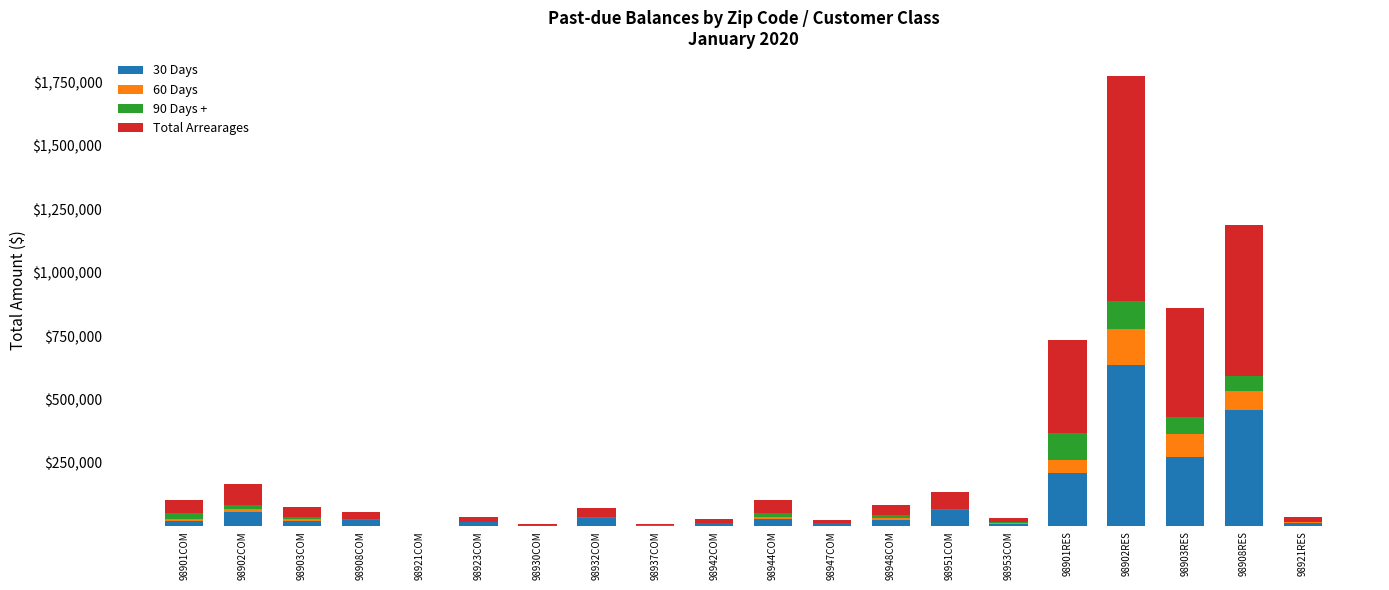

What is the maximum value for 30 Days?

635243.5